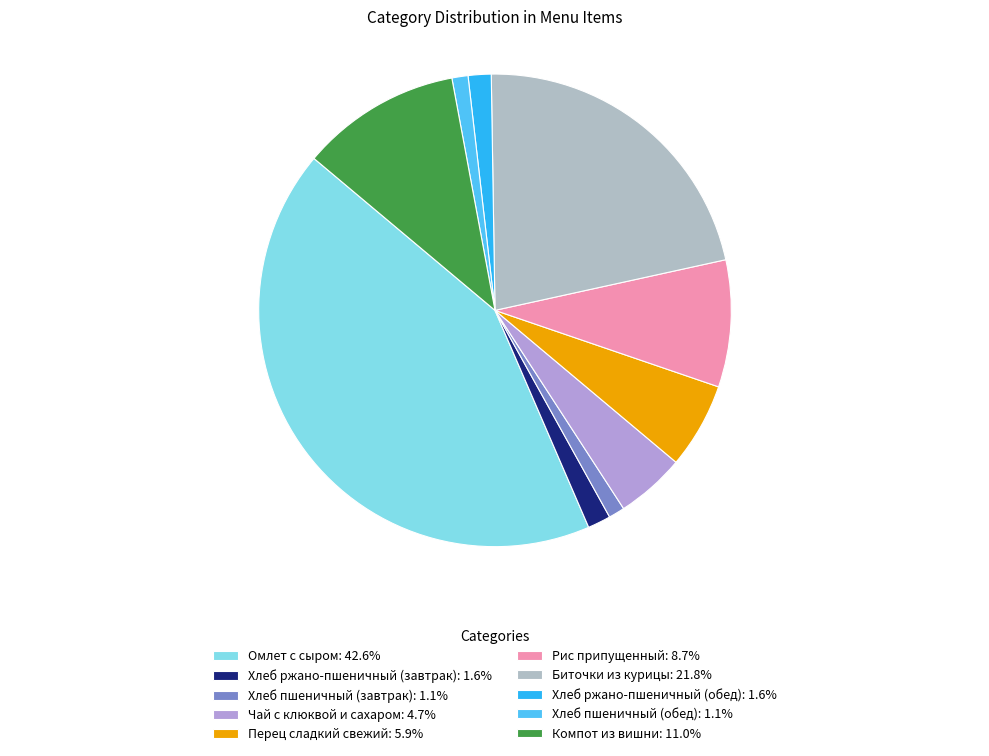

What percentage is the Омлет с сыром slice, to the nearest percent?

43%